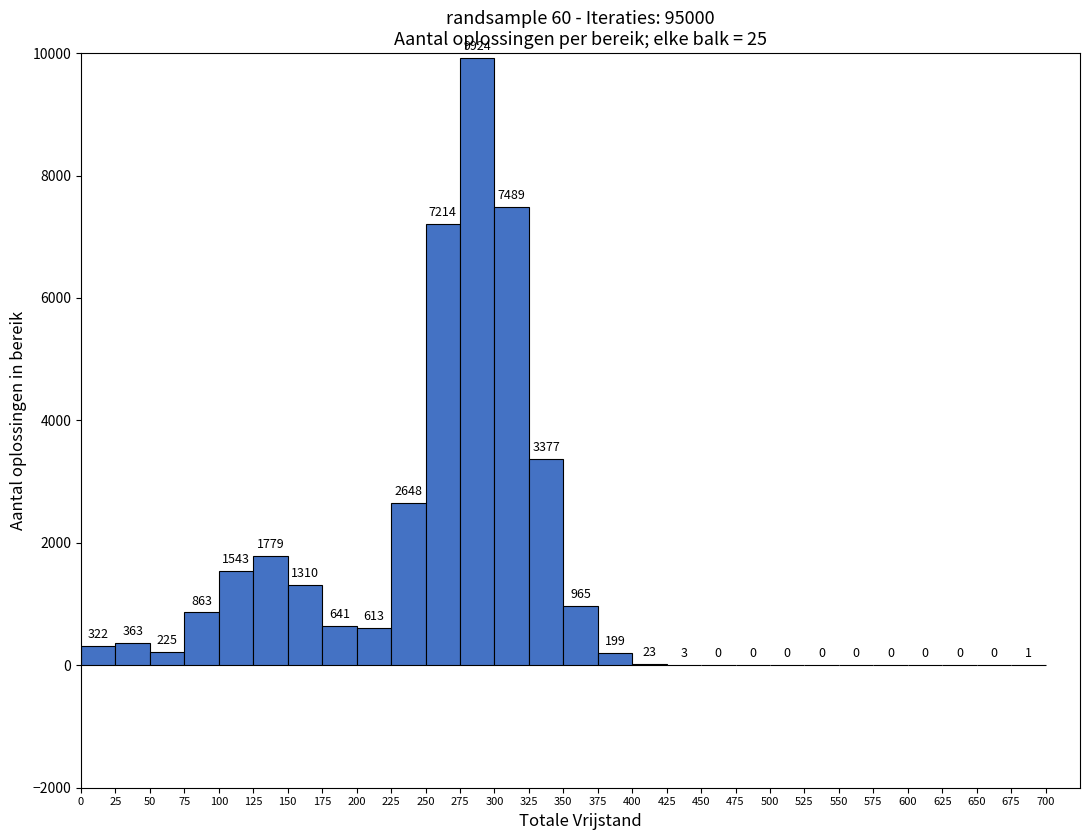

What is the height of the bar covering 200 to 225 on the x-axis?

613